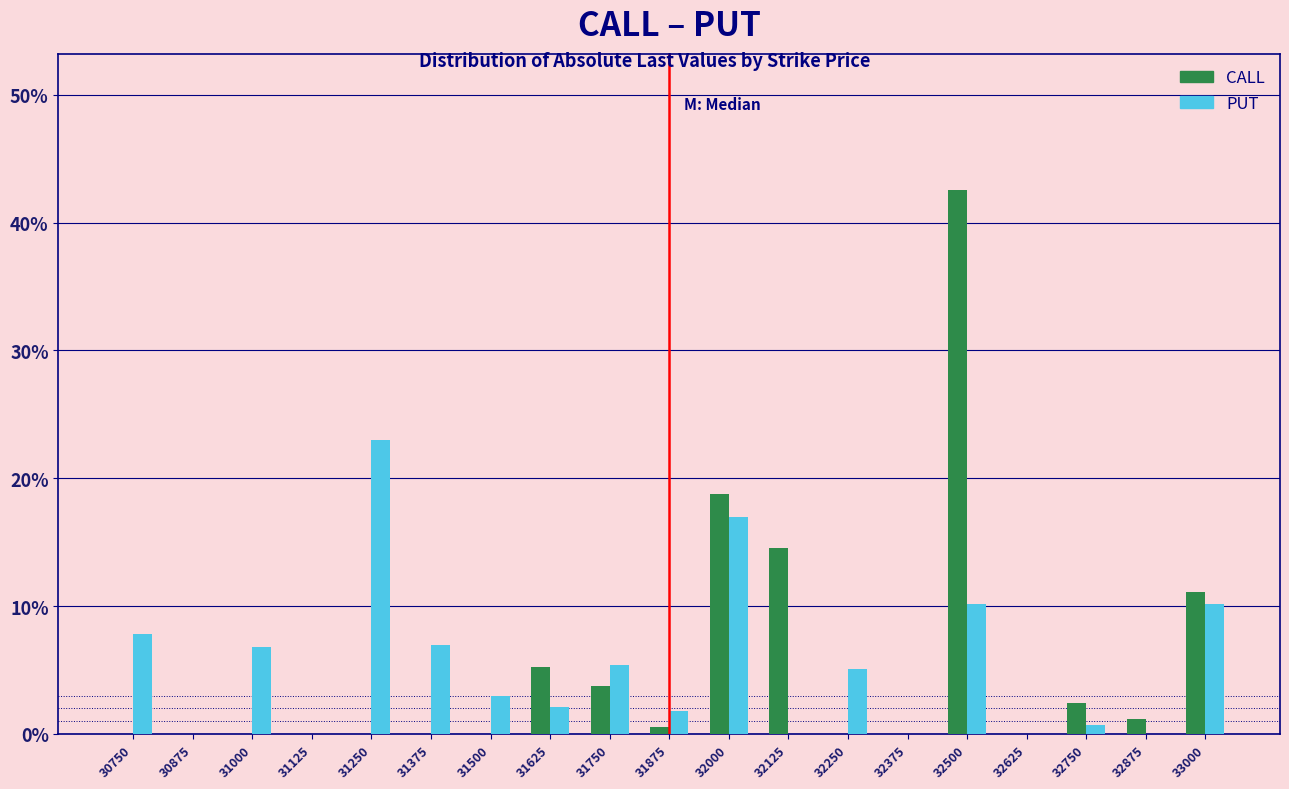

What is the total value across all series at 32500?

52.7